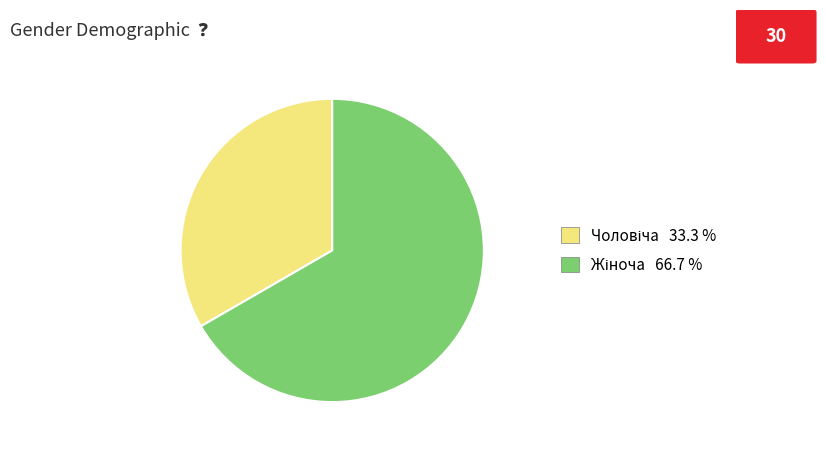

Is there any slice that represents more than half of the pie?

Yes